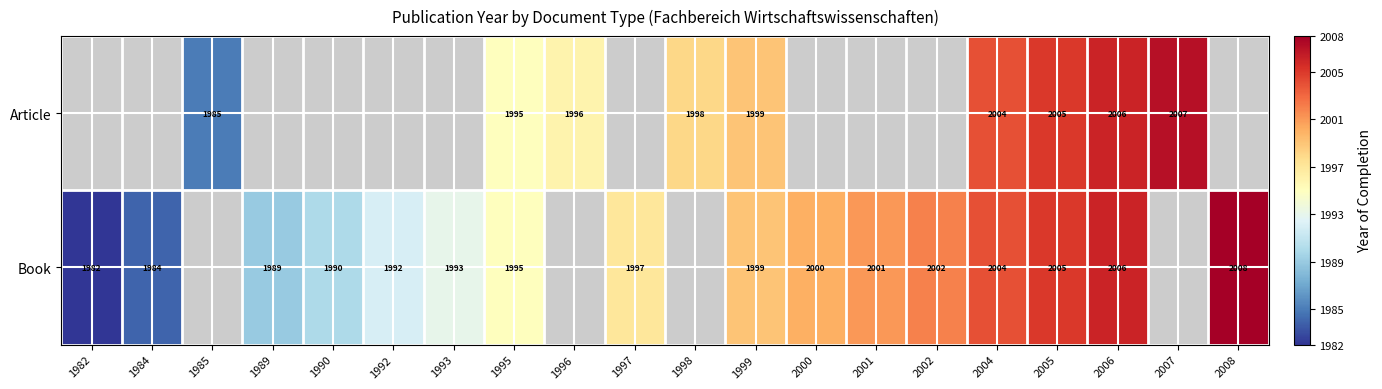

What is the total value across all series at 1995?

3990